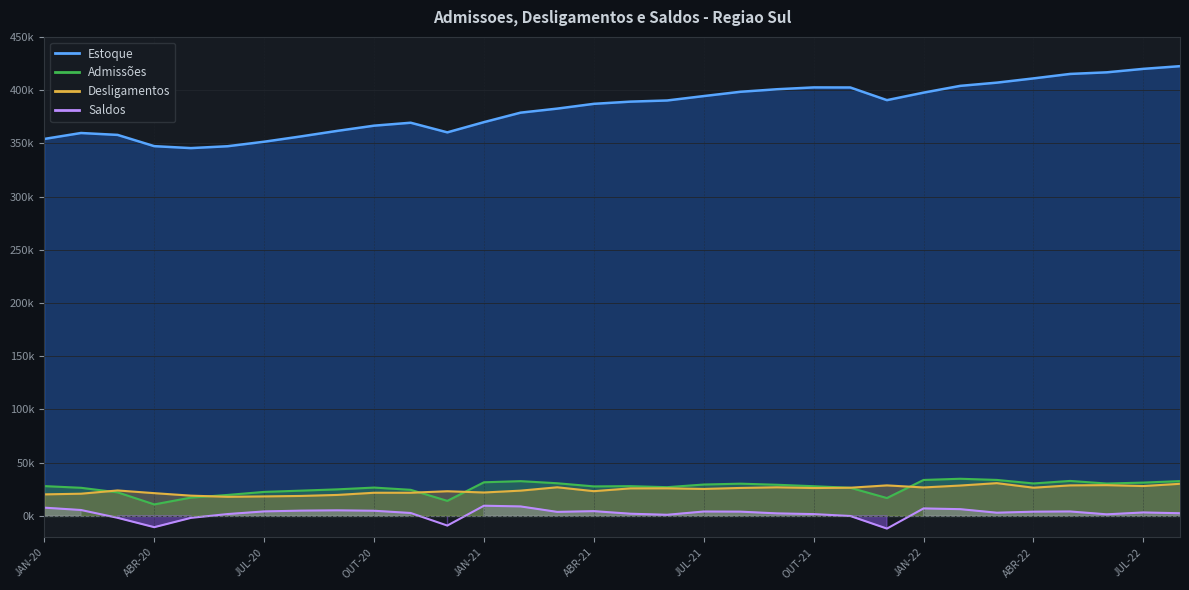

How many data points in Estoque are above 389?

16